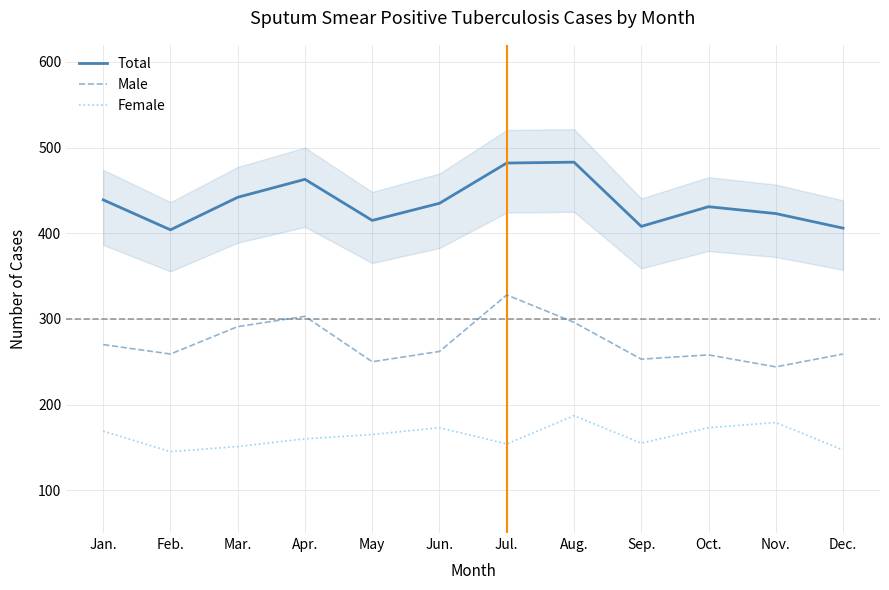

The value of Female at Jun. is 105. True or false?

False